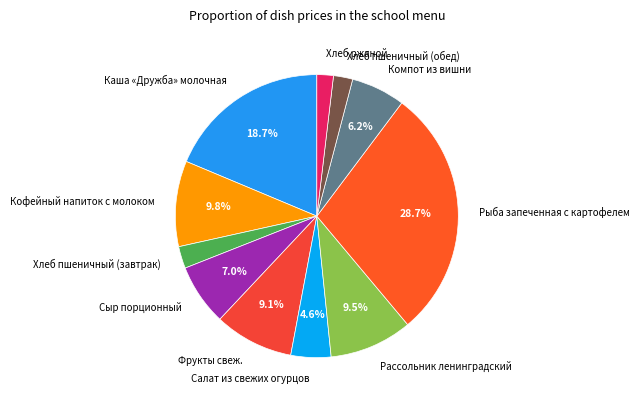

How many slices are in this pie chart?

11